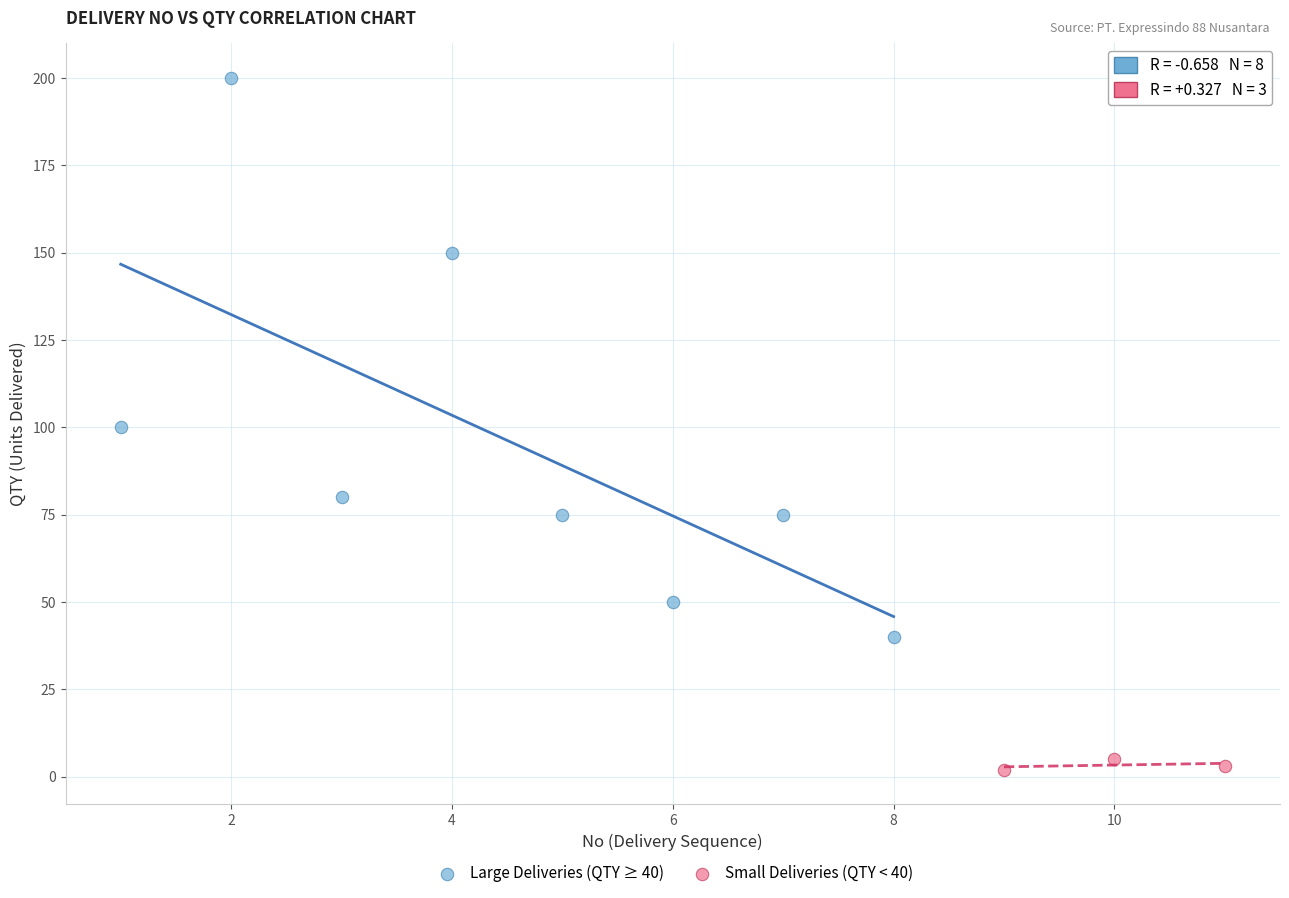

Which series reaches the maximum Y coordinate?

Large Deliveries (QTY ≥ 40)